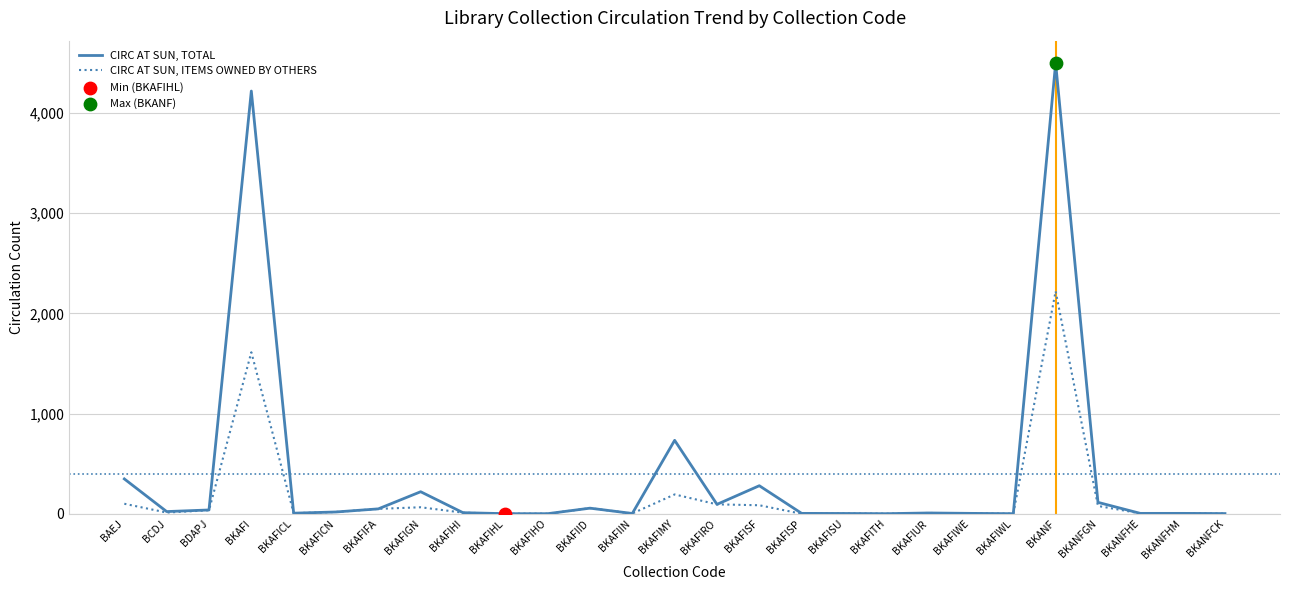

Which series has the widest spread of values?

CIRC AT SUN, TOTAL